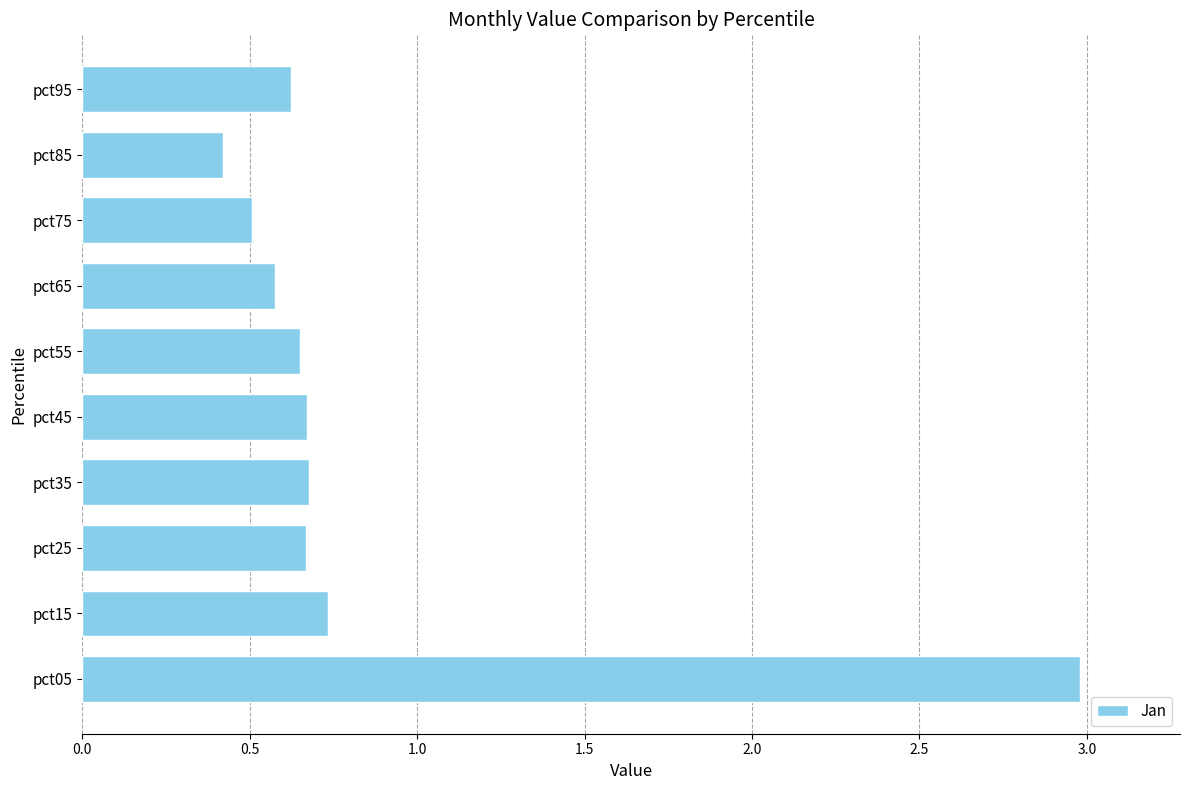

What is the difference between the maximum and minimum values?

2.6